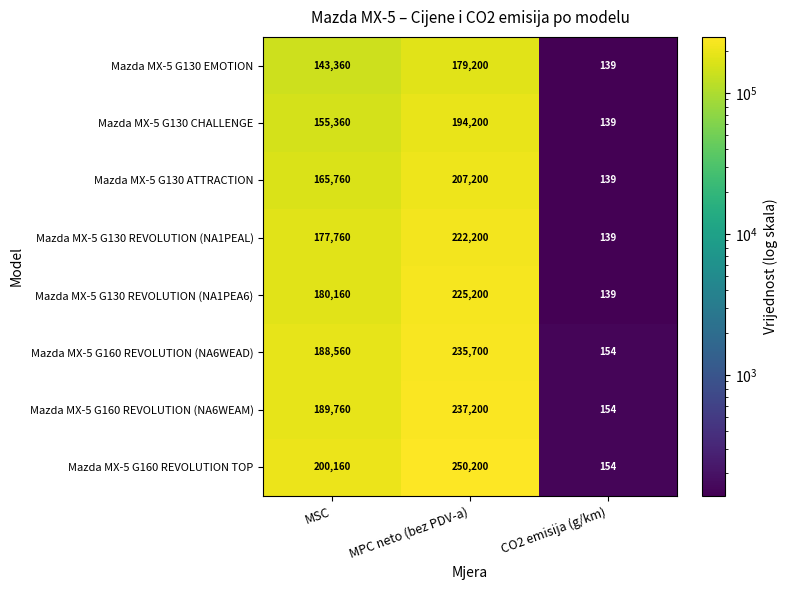

What is the total value across all series at MPC neto (bez PDV-a)?

1751100